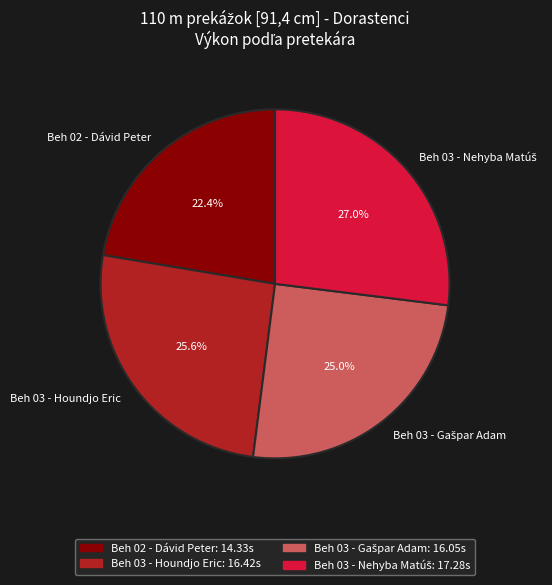

True or false: Beh 02 - Dávid Peter accounts for 22% of the total.

True